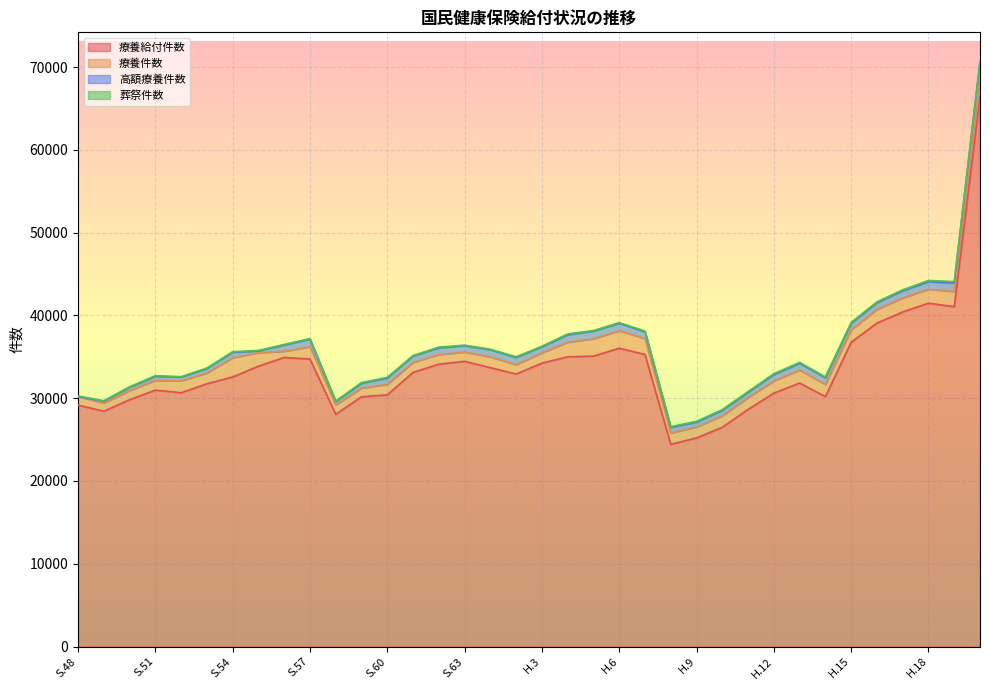

How many interior local valleys does the 葬祭件数 series have?

8